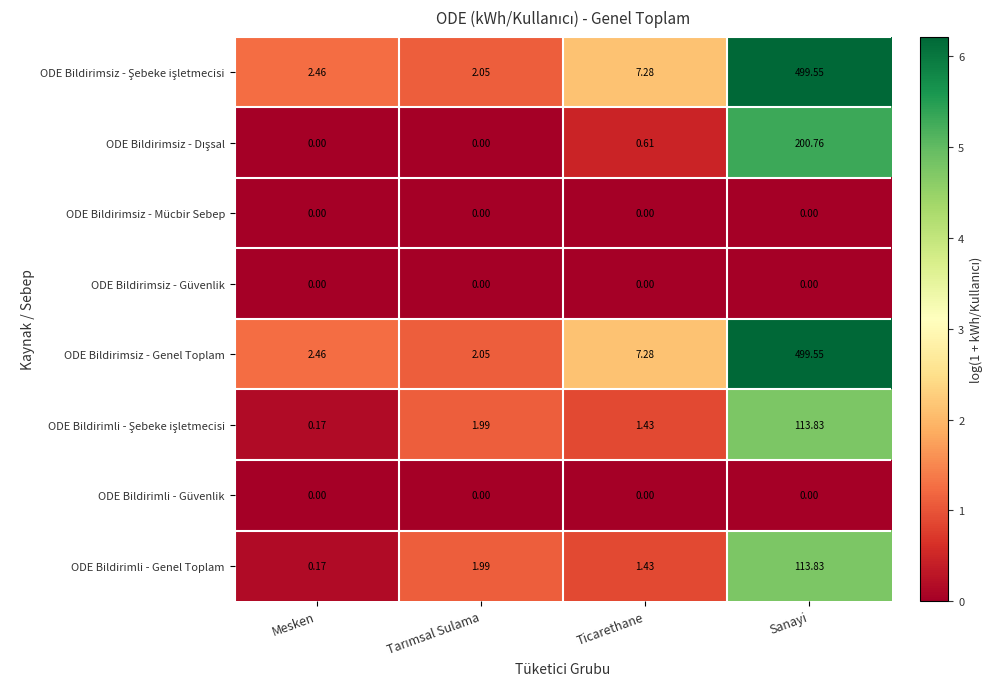

At which category is the sum across all series the highest?

Sanayi